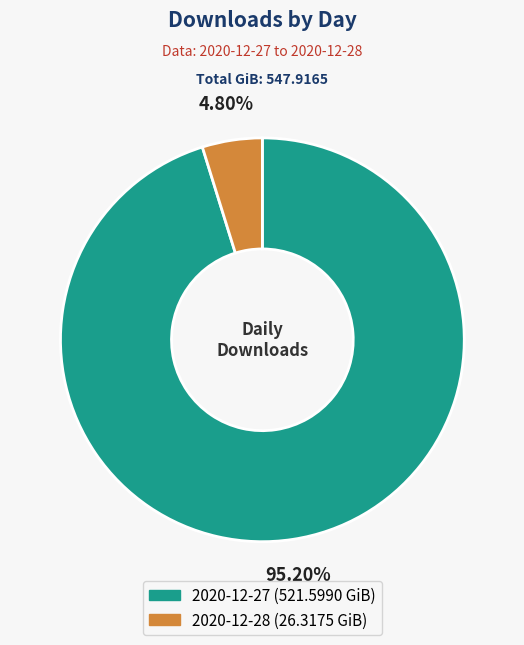

How many segments does this pie chart have?

2